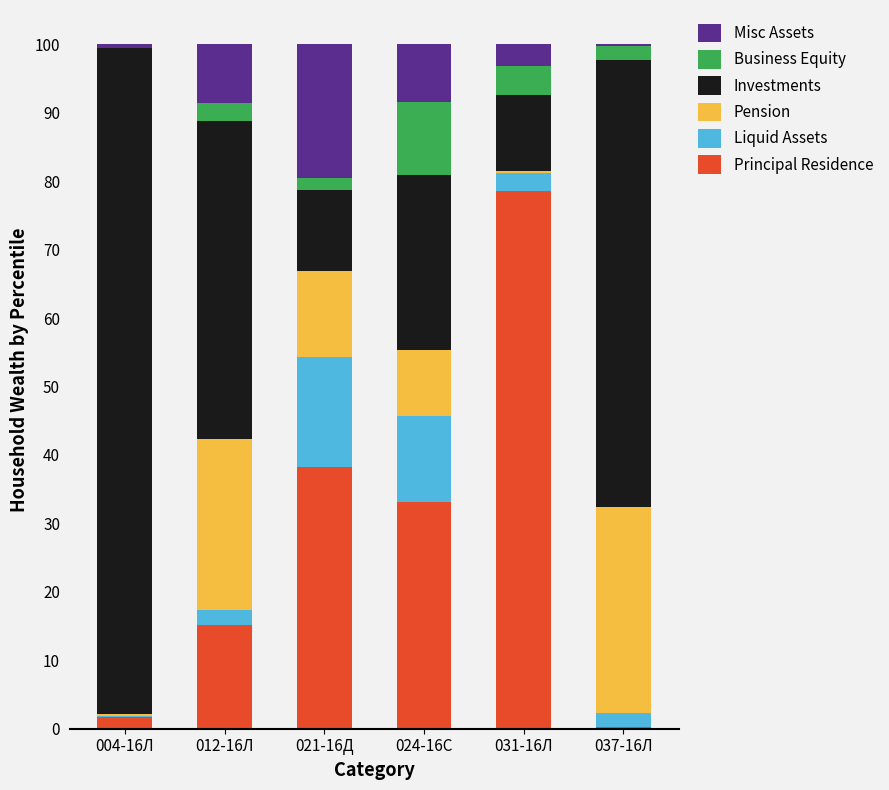

The Principal Residence series shows 0.3 at 037-16Л. True or false?

True